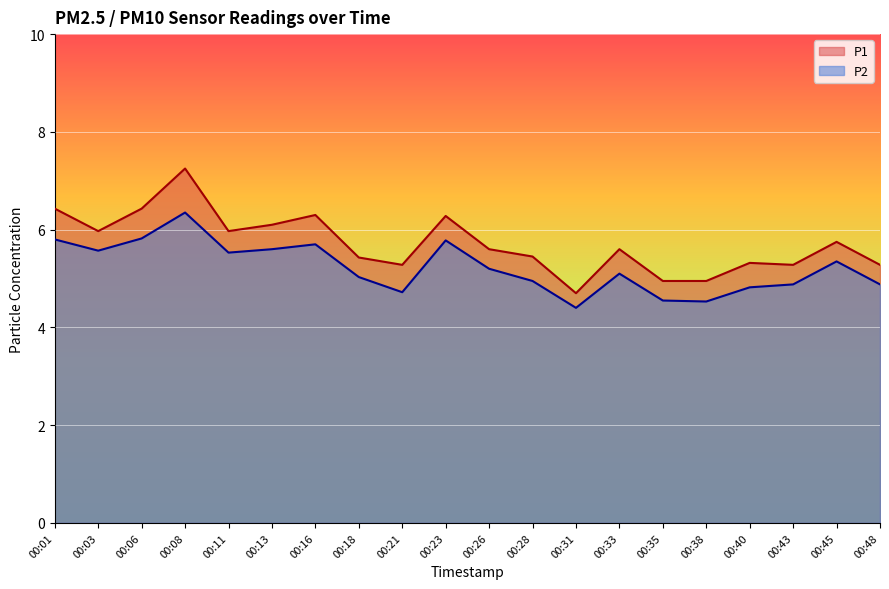

What is the total value across all series at 00:35?

9.5